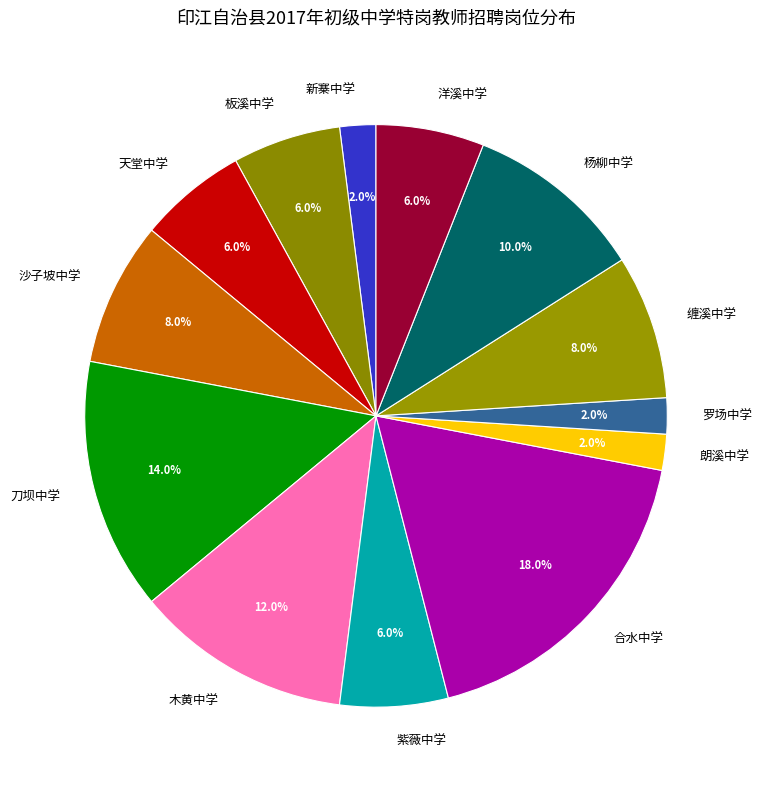

True or false: 缠溪中学 accounts for 1% of the total.

False